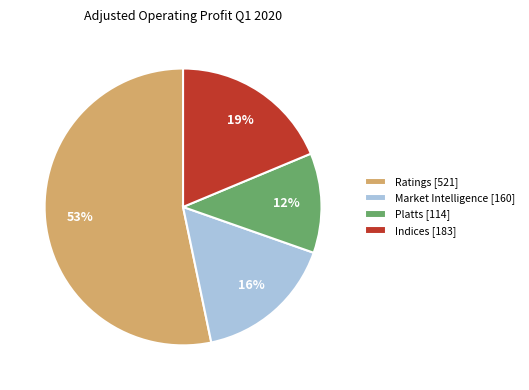

To the nearest percent, what portion does Market Intelligence represent?

16%